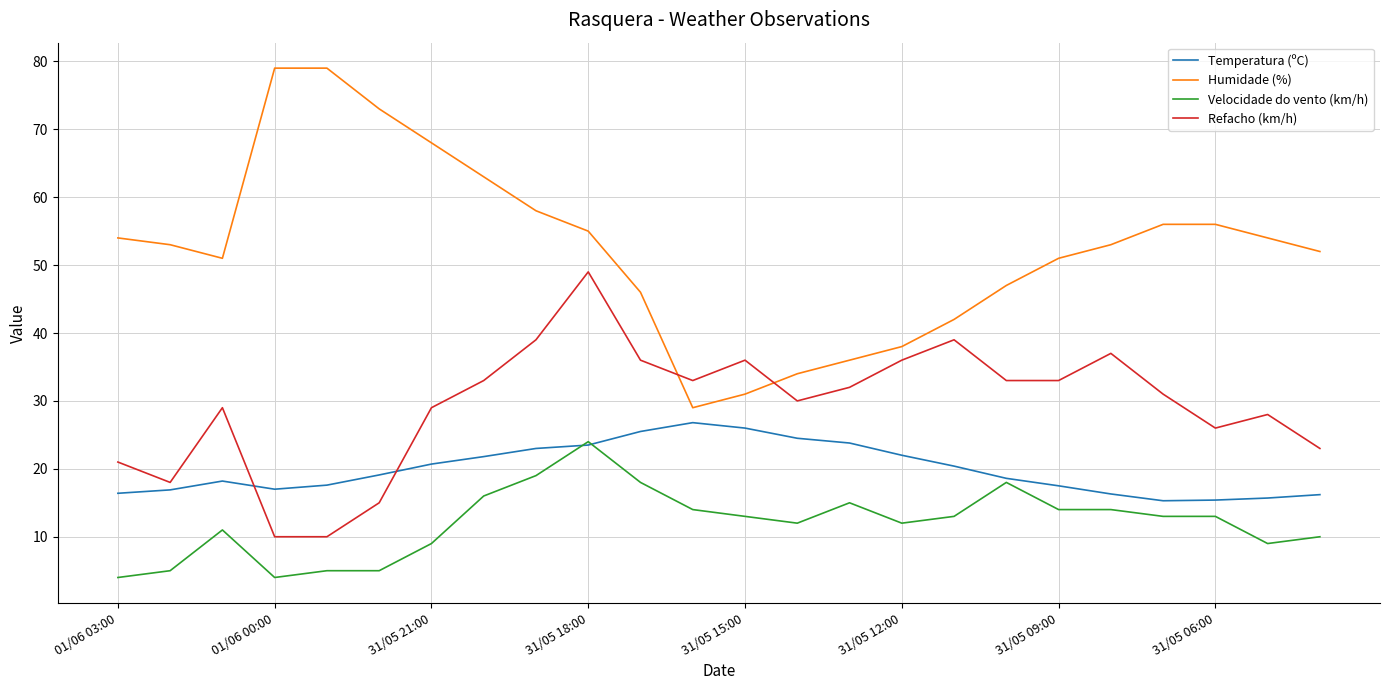

How many lines are shown in the chart?

4